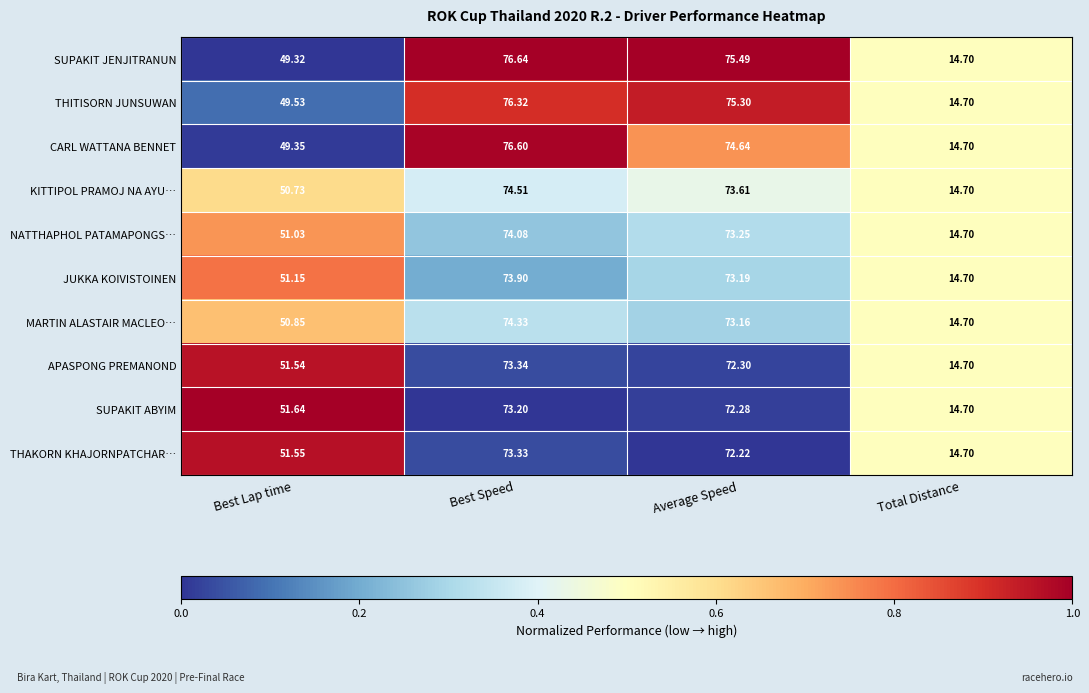

Which label corresponds to the largest value in the chart?

Best Speed